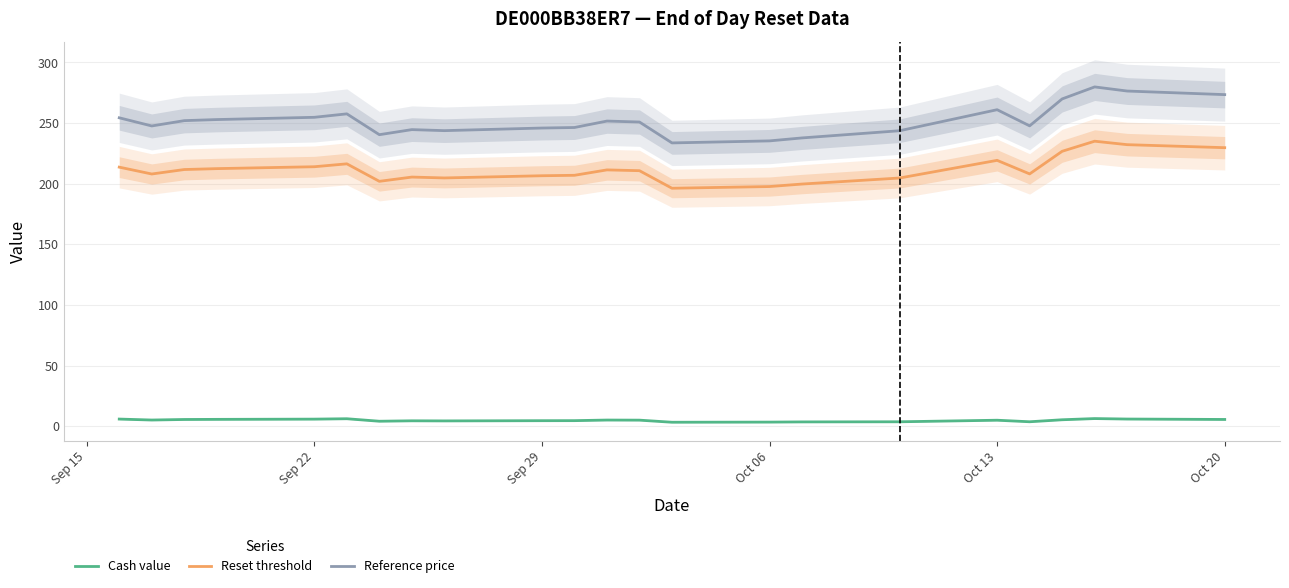

True or false: Reset threshold and Reference price intersect in this chart.

False